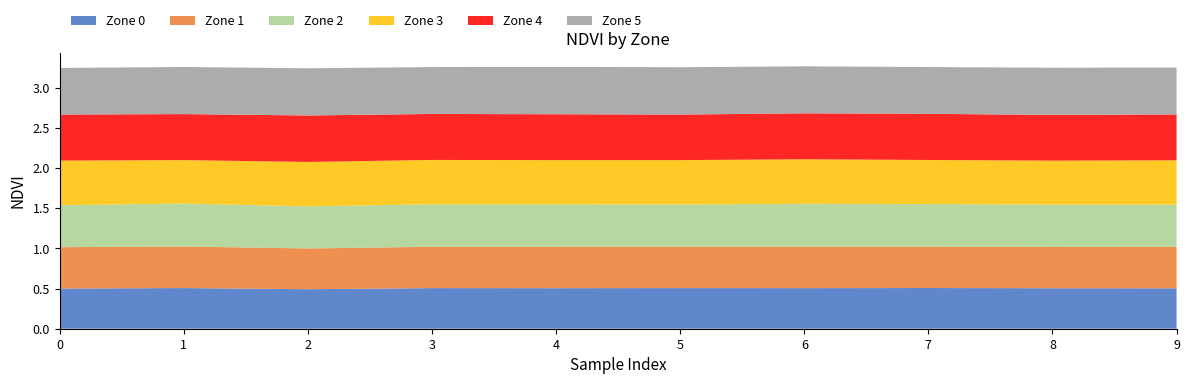

Reading right to left, list all the values displayed in this chart.

Zone 0: 0.5	0.5	0.5	0.5	0.5	0.5	0.5	0.5	0.5	0.5
Zone 1: 0.5	0.5	0.5	0.5	0.5	0.5	0.5	0.5	0.5	0.5
Zone 2: 0.5	0.5	0.5	0.5	0.5	0.5	0.5	0.5	0.5	0.5
Zone 3: 0.6	0.5	0.5	0.6	0.6	0.5	0.6	0.6	0.5	0.6
Zone 4: 0.6	0.6	0.6	0.6	0.6	0.6	0.6	0.6	0.6	0.6
Zone 5: 0.6	0.6	0.6	0.6	0.6	0.6	0.6	0.6	0.6	0.6